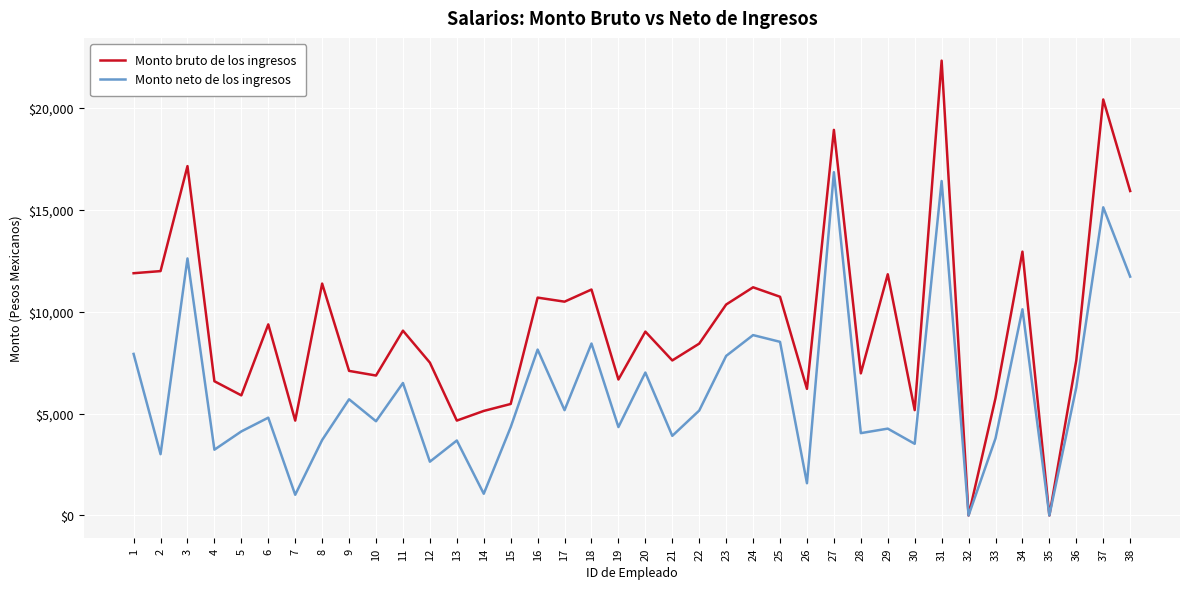

Is the value of Monto bruto de los ingresos at 35 greater than the value of Monto neto de los ingresos at 16?

No